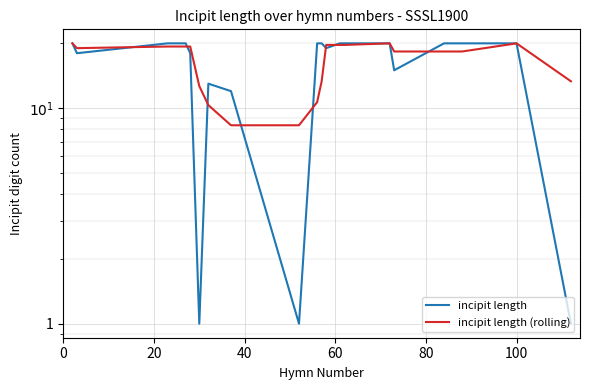

What is the label of the 19th point from the right?

20